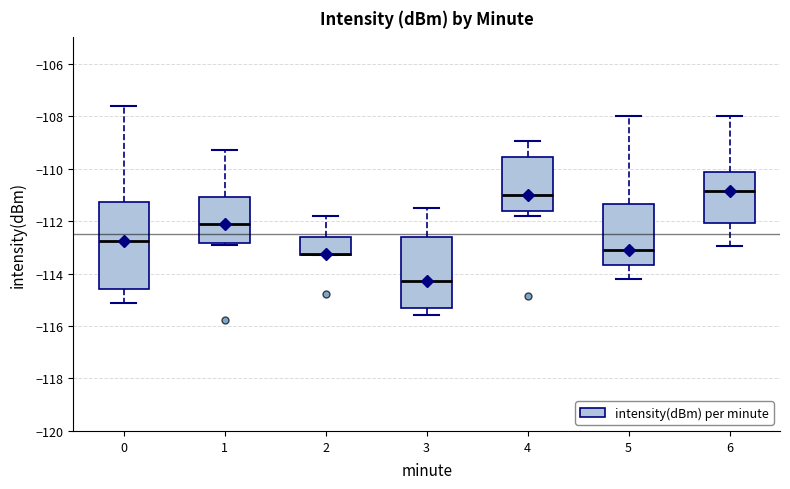

Reading left to right, read every box against the y-axis: the position of its median line, the range the box covers, and the ends of its whiskers. The values are not printed on the chart, so give them approximately, as read against the axis.

0: median -112.8, box -114.6 to -111.2, whiskers -115.2 to -107.6
1: median -112.2, box -112.8 to -111.0, whiskers -113.0 to -109.2
2: median -113.2 (drawn on the box's lower edge), box -113.2 to -112.6, whiskers -113.2 to -111.8
3: median -114.2, box -115.4 to -112.6, whiskers -115.6 to -111.6
4: median -111.0, box -111.6 to -109.6, whiskers -111.8 to -109.0
5: median -113.2, box -113.6 to -111.4, whiskers -114.2 to -108.0
6: median -110.8, box -112.0 to -110.2, whiskers -113.0 to -108.0